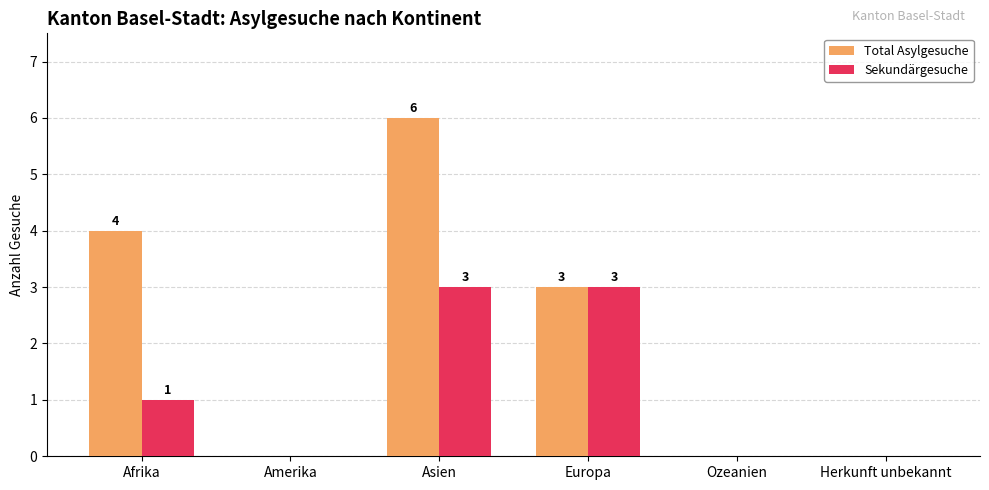

Which series has the largest total across all categories?

Total Asylgesuche